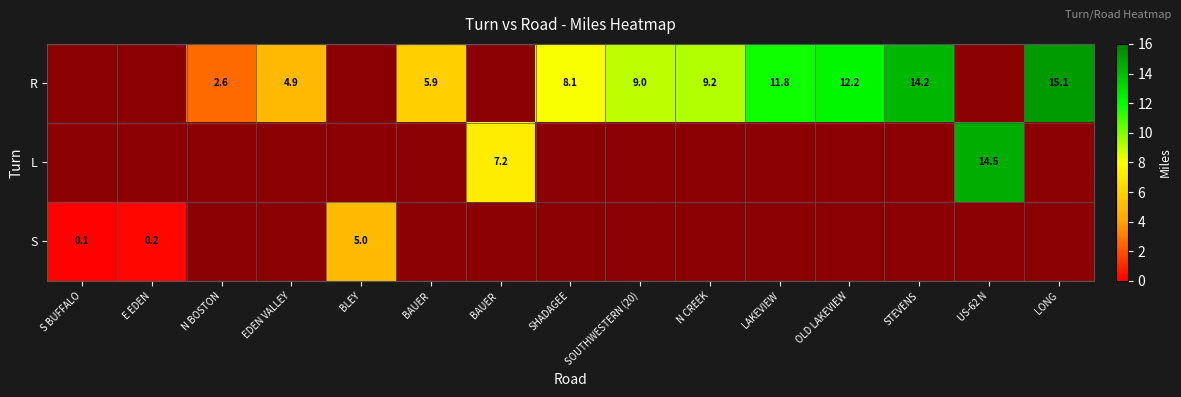

What is the minimum value shown in the chart?

0.1